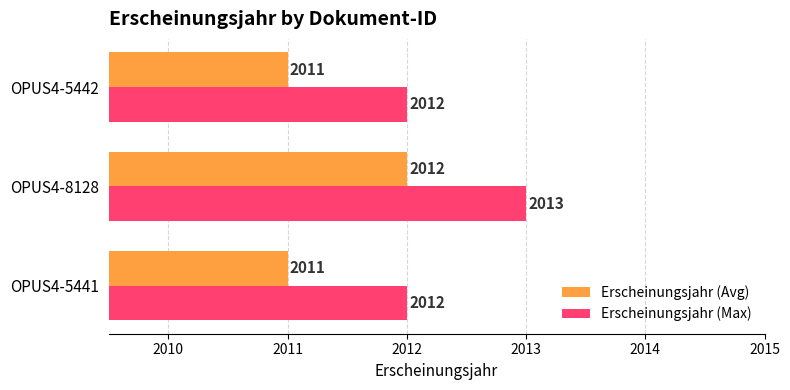

Rank the series by their average value, from highest to lowest.

Erscheinungsjahr (Max), Erscheinungsjahr (Avg)